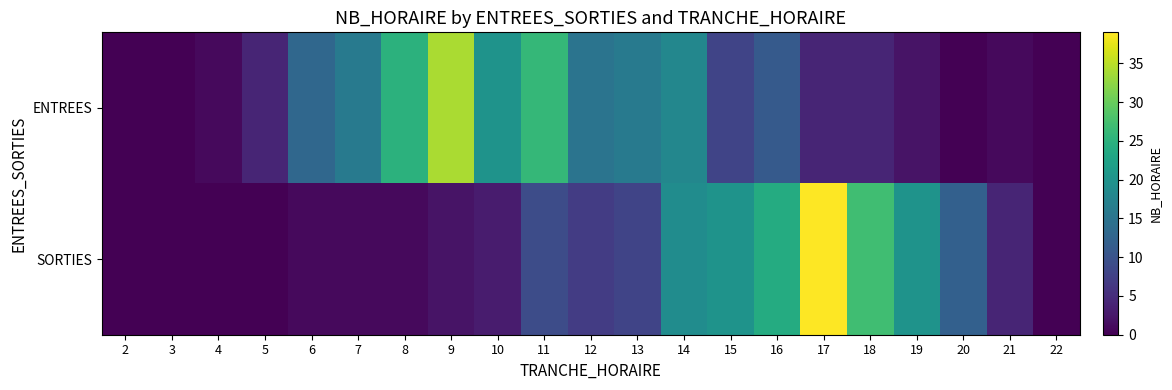

Count the number of categories in the chart.

21